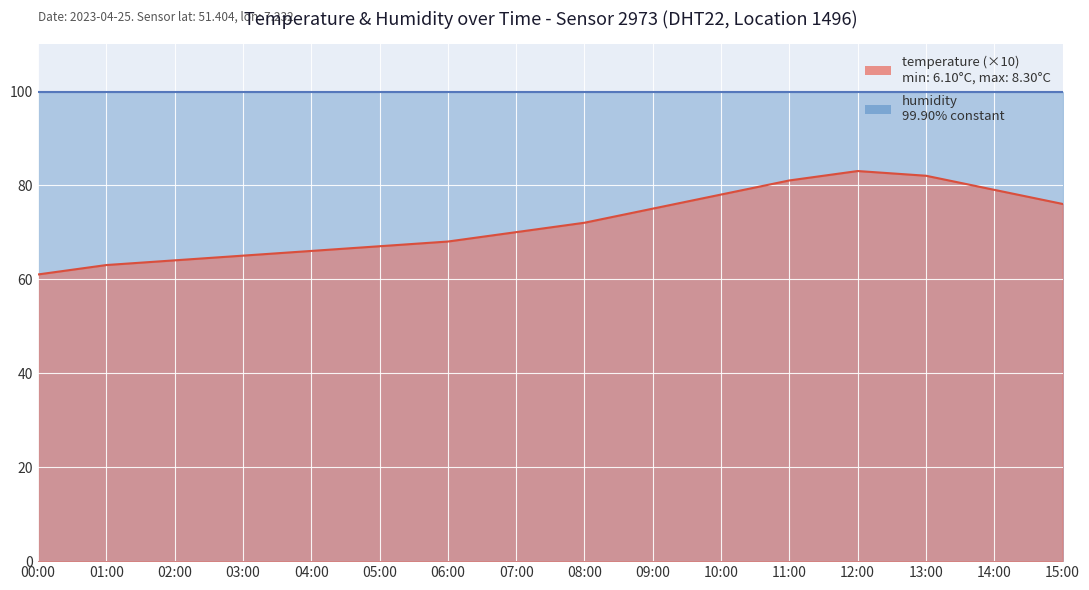

What is the average value?

72